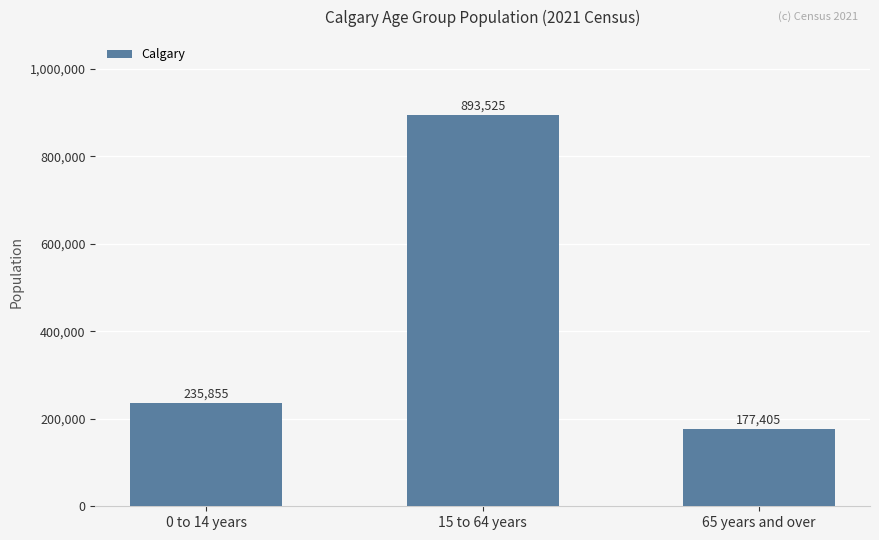

Reading right to left, list all the values displayed in this chart.

177405	893525	235855